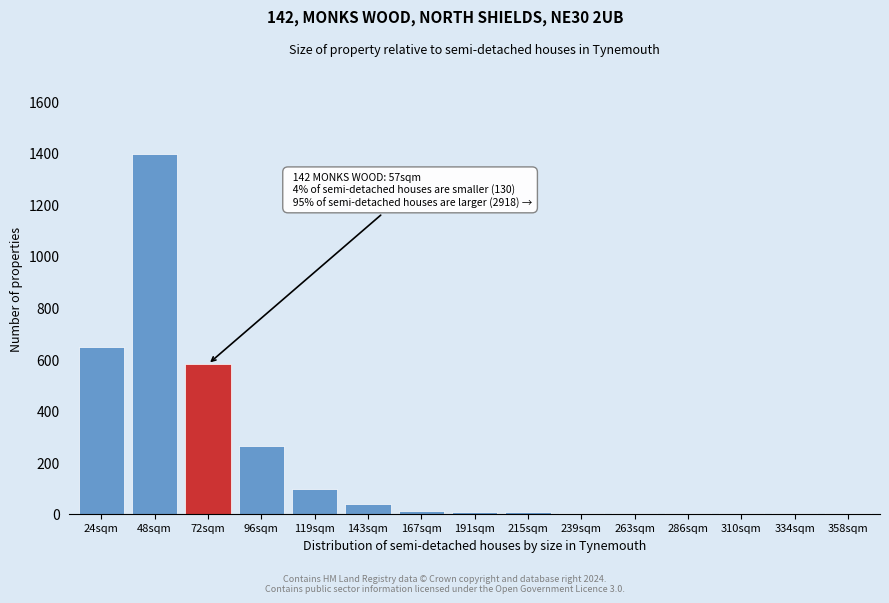

What is the sum of all values?

3052